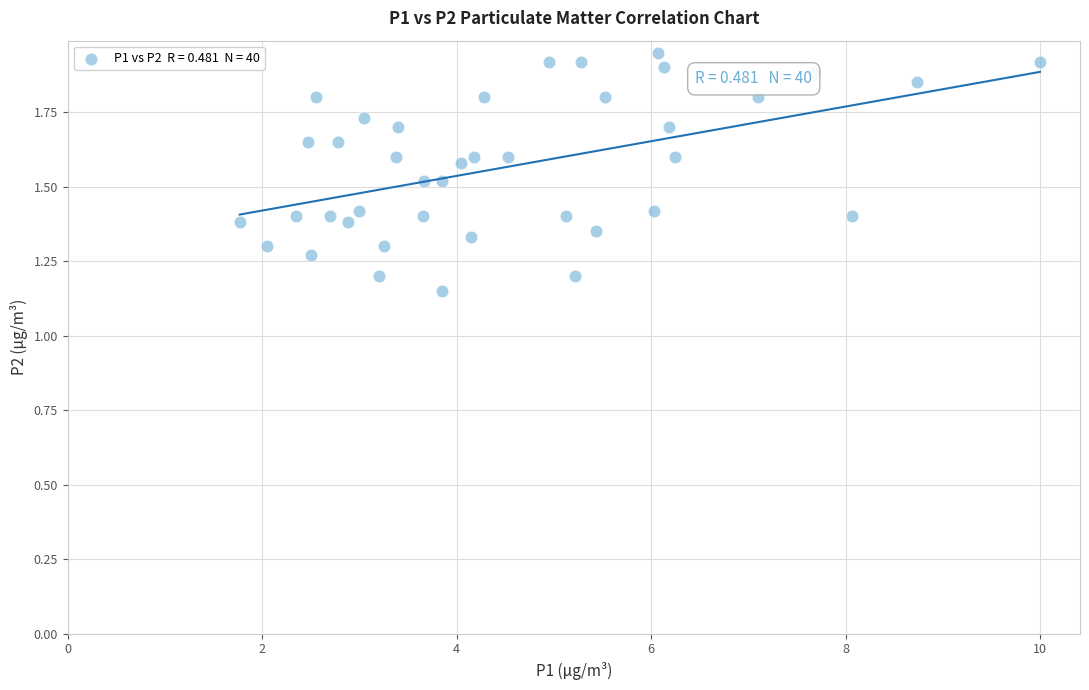

What is the range of Y values (max minus min)?

0.8